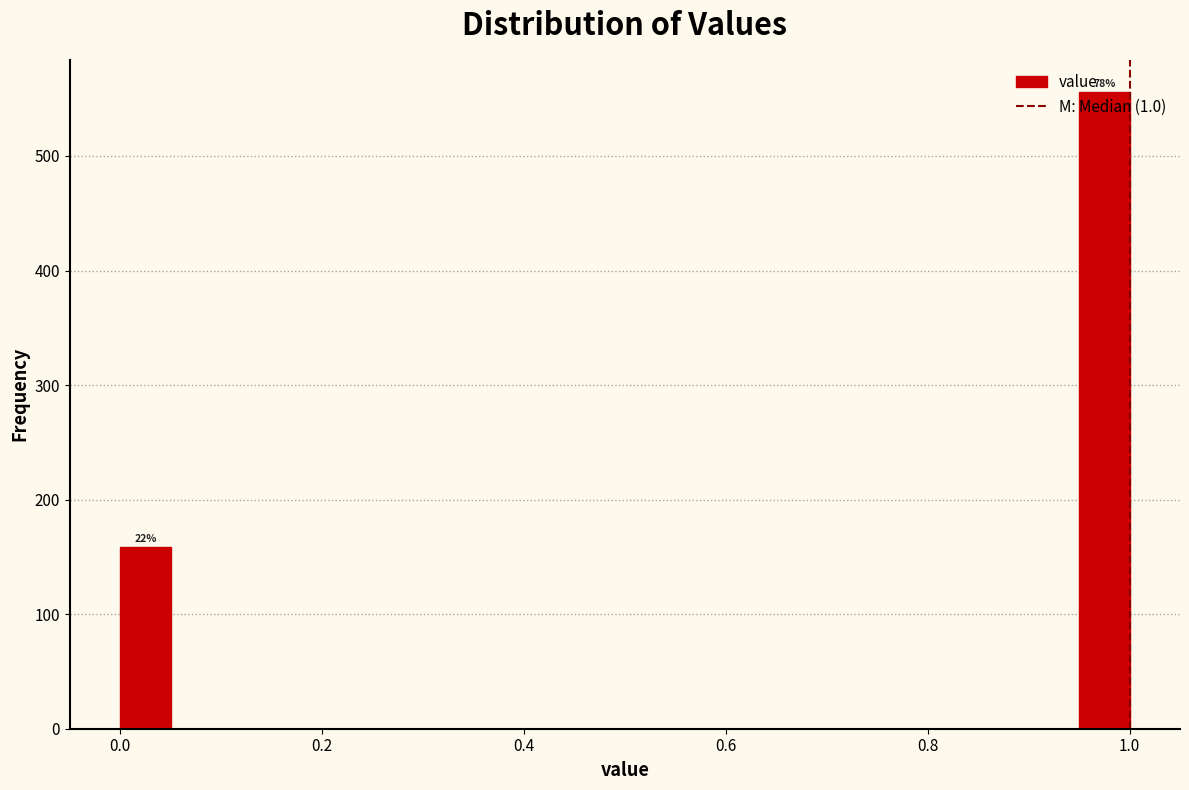

Read against the x-axis, roughly where is the centre of the tallest bar?

0.98